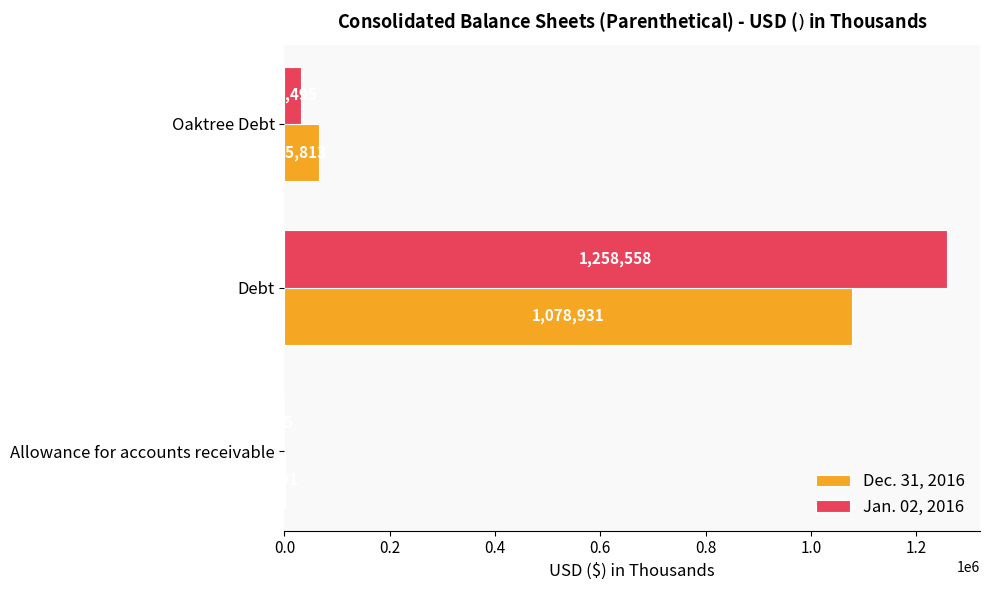

Is it true that Dec. 31, 2016 equals 1078931 at Debt?

True